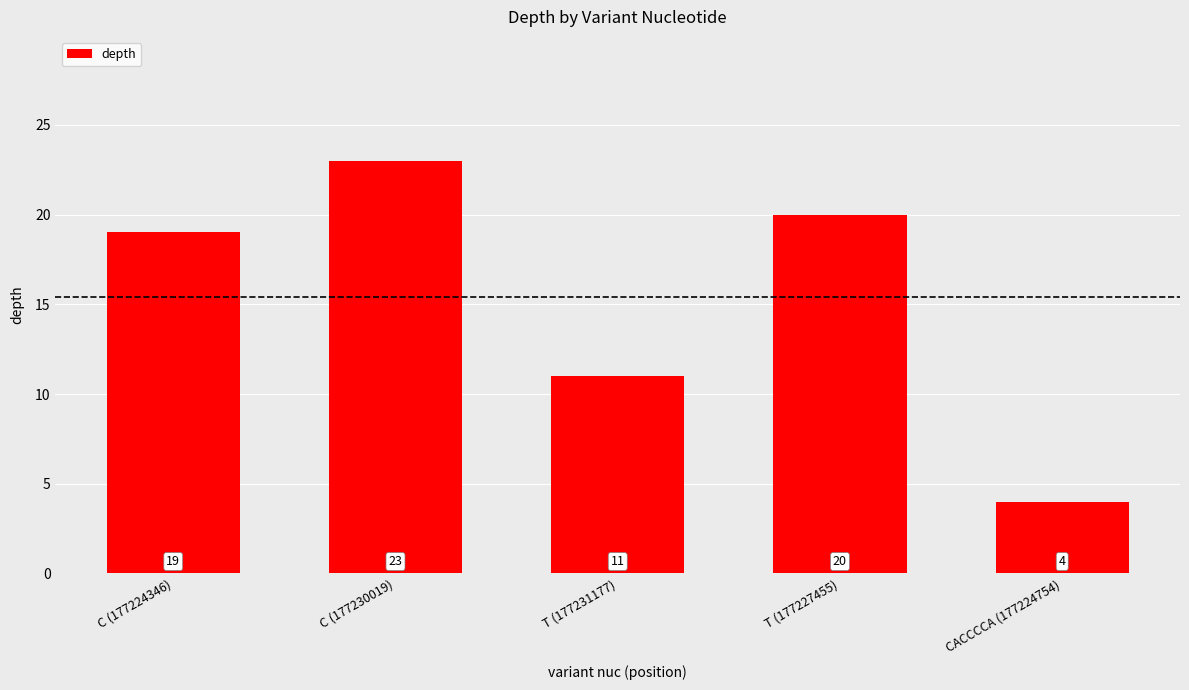

What is the maximum value shown in the chart?

23